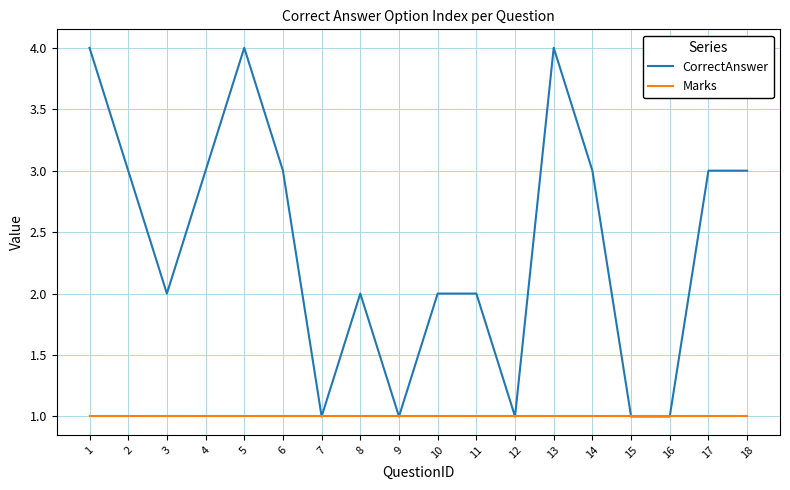

What is the lowest value of the CorrectAnswer series?

1